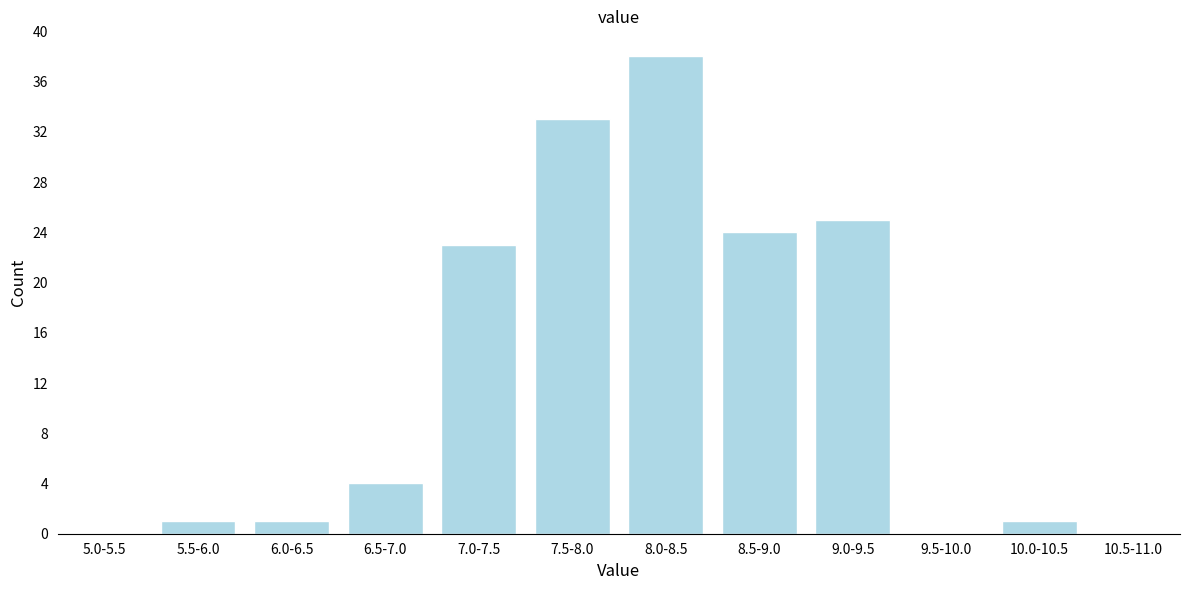

Reading right to left, transcribe all the data shown in this chart.

10.5-11.0=0	10.0-10.5=1	9.5-10.0=0	9.0-9.5=25	8.5-9.0=24	8.0-8.5=38	7.5-8.0=33	7.0-7.5=23	6.5-7.0=4	6.0-6.5=1	5.5-6.0=1	5.0-5.5=0